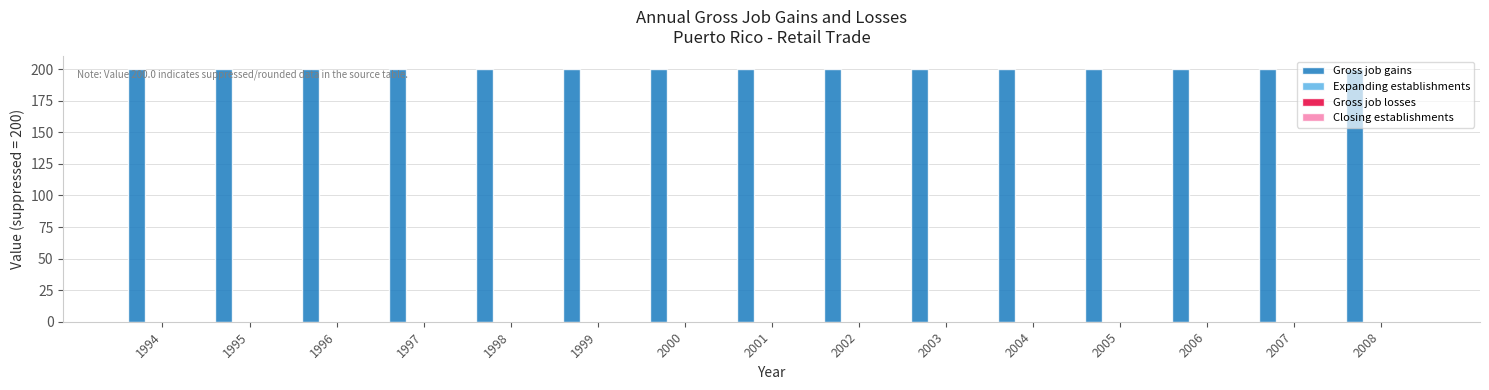

Which series has the largest range (max minus min)?

Gross job gains